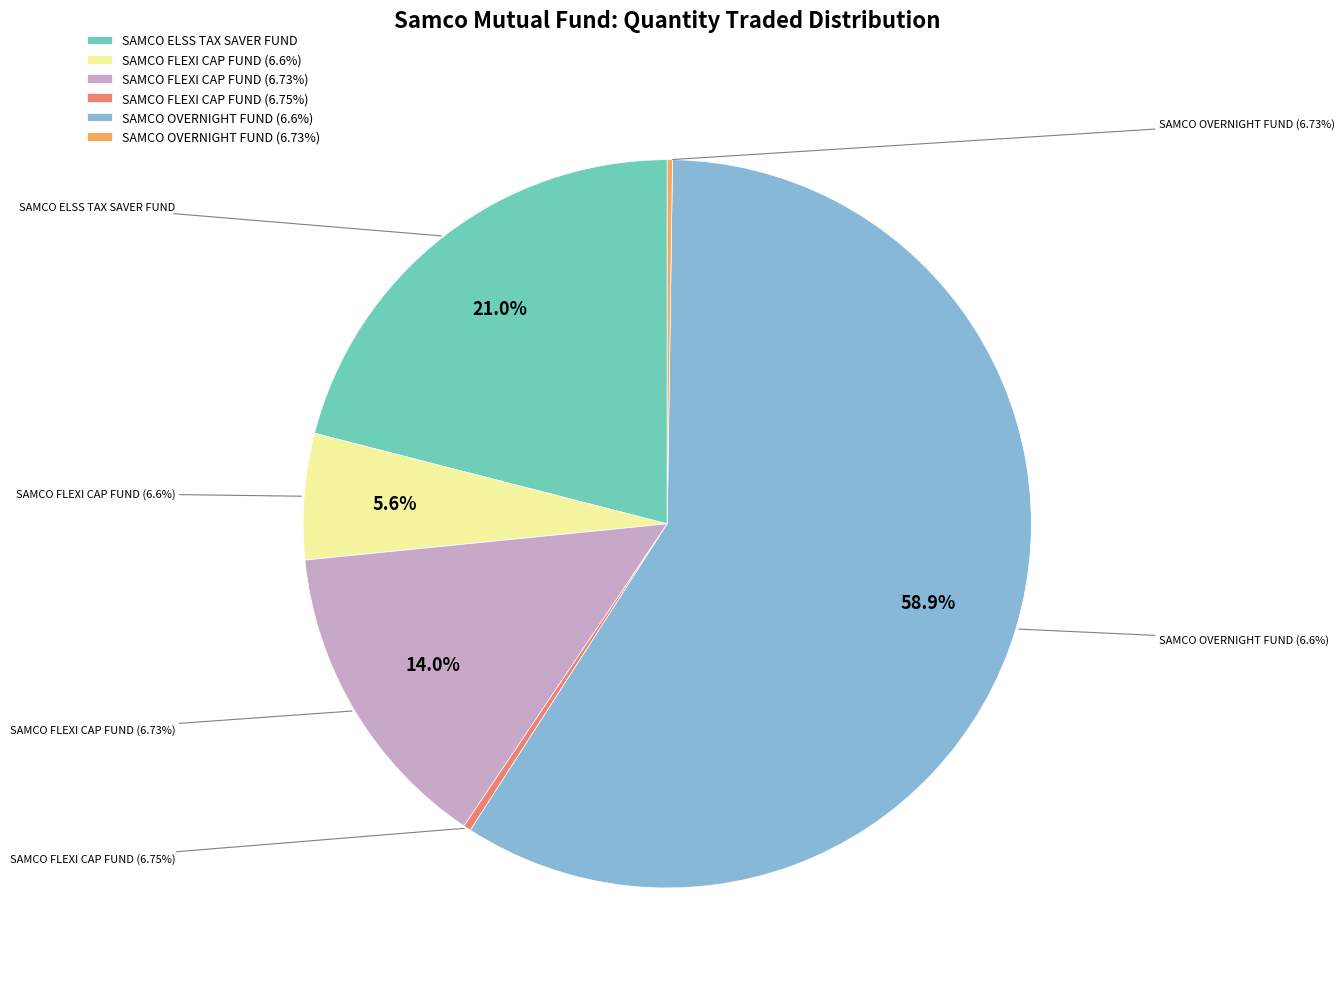

To the nearest percent, what is the difference between the largest and smallest slice percentages?

59%